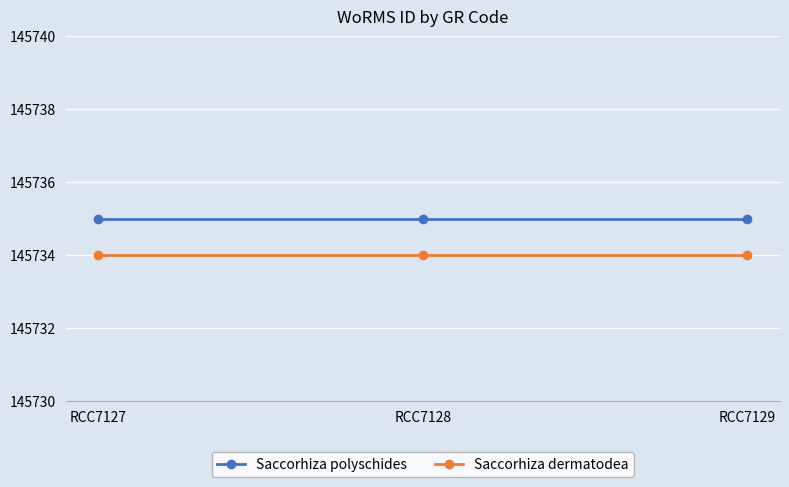

Rank the series at RCC7128 from highest to lowest value.

Saccorhiza polyschides, Saccorhiza dermatodea